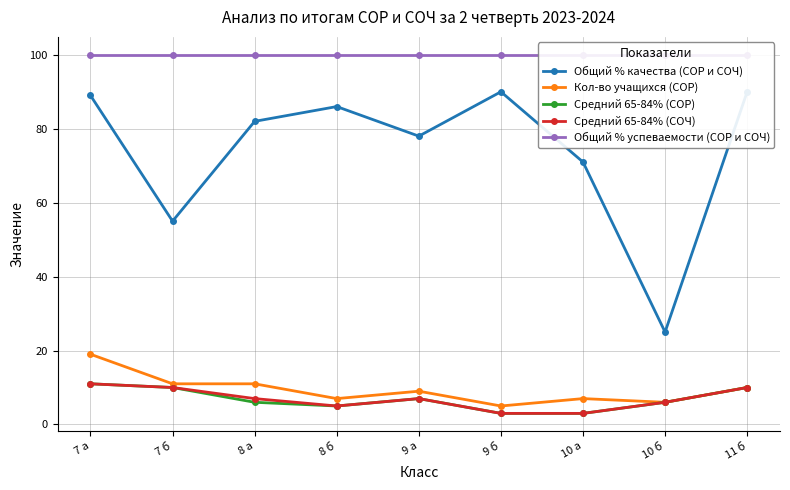

Reading left to right, what are all the values shown in this chart?

Общий % качества (СОР и СОЧ): 7 а=89	7 б=55	8 а=82	8 б=86	9 а=78	9 б=90	10 а=71	10 б=25	11 б=90
Кол-во учащихся (СОР): 7 а=19	7 б=11	8 а=11	8 б=7	9 а=9	9 б=5	10 а=7	10 б=6	11 б=10
Средний 65-84% (СОР): 7 а=11	7 б=10	8 а=6	8 б=5	9 а=7	9 б=3	10 а=3	10 б=6	11 б=10
Средний 65-84% (СОЧ): 7 а=11	7 б=10	8 а=7	8 б=5	9 а=7	9 б=3	10 а=3	10 б=6	11 б=10
Общий % успеваемости (СОР и СОЧ): 7 а=100	7 б=100	8 а=100	8 б=100	9 а=100	9 б=100	10 а=100	10 б=100	11 б=100